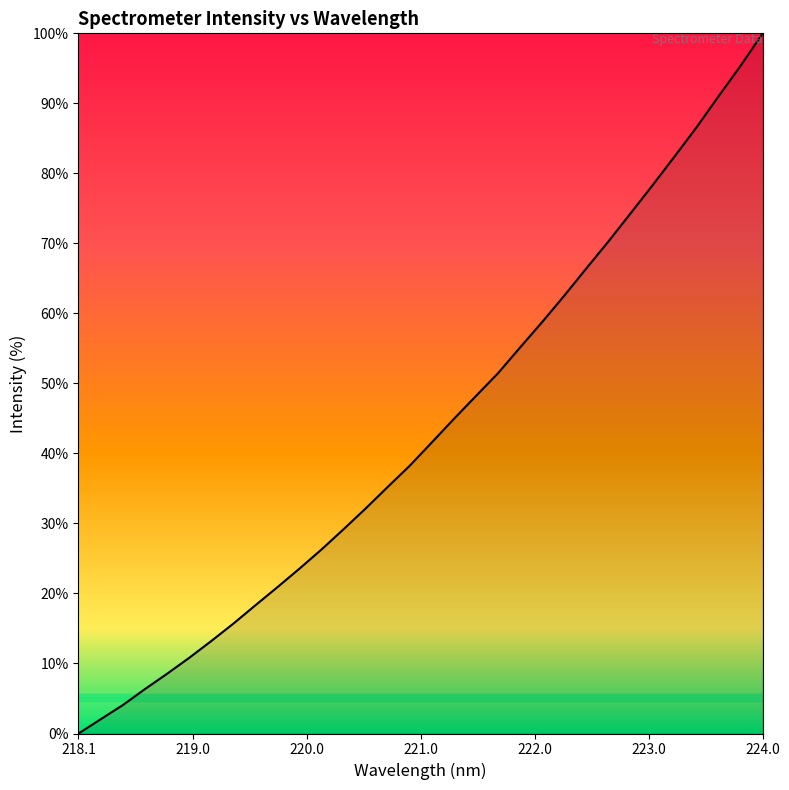

What is the greatest value displayed?

100.0